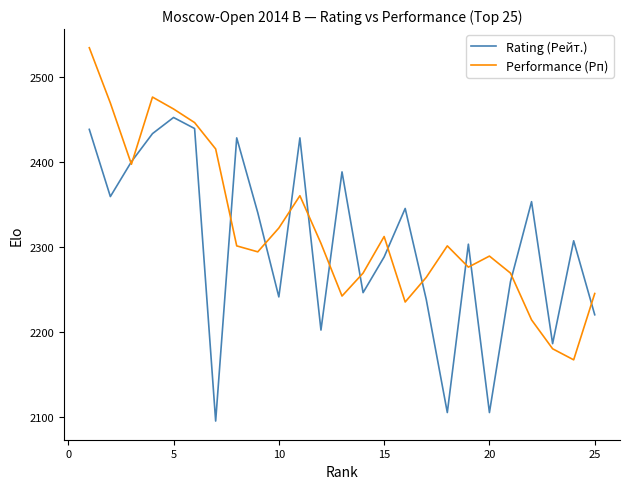

How many series are shown in this chart?

2